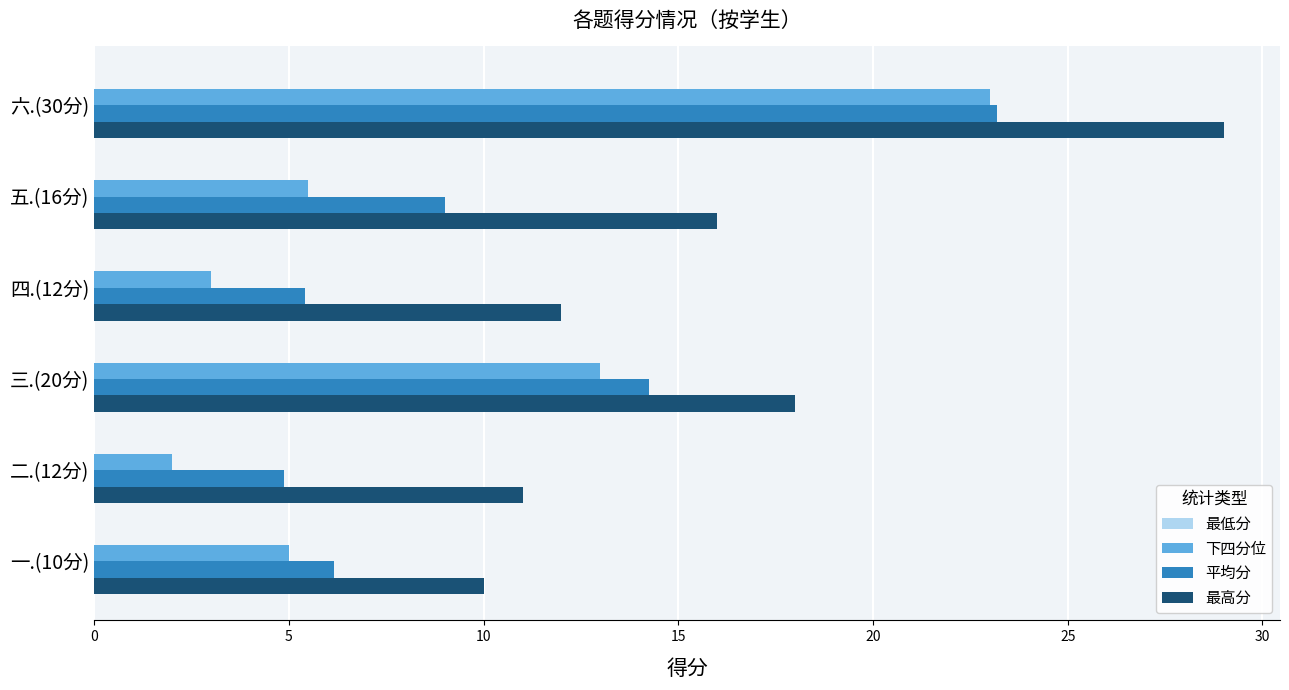

What is the lowest value of the 下四分位 series?

2.0